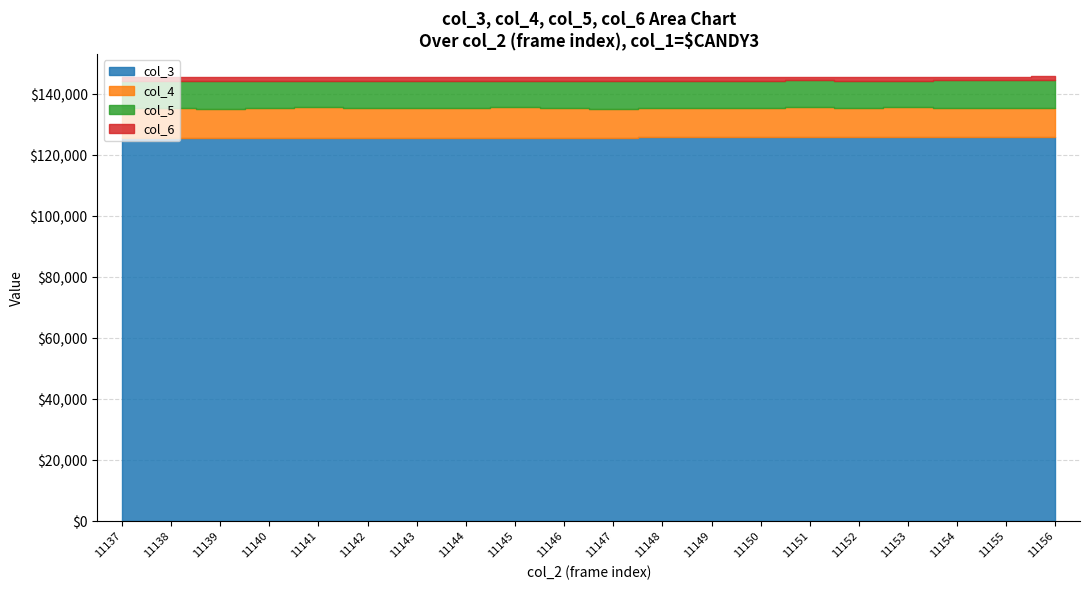

True or false: col_3 and col_6 cross at least once.

False